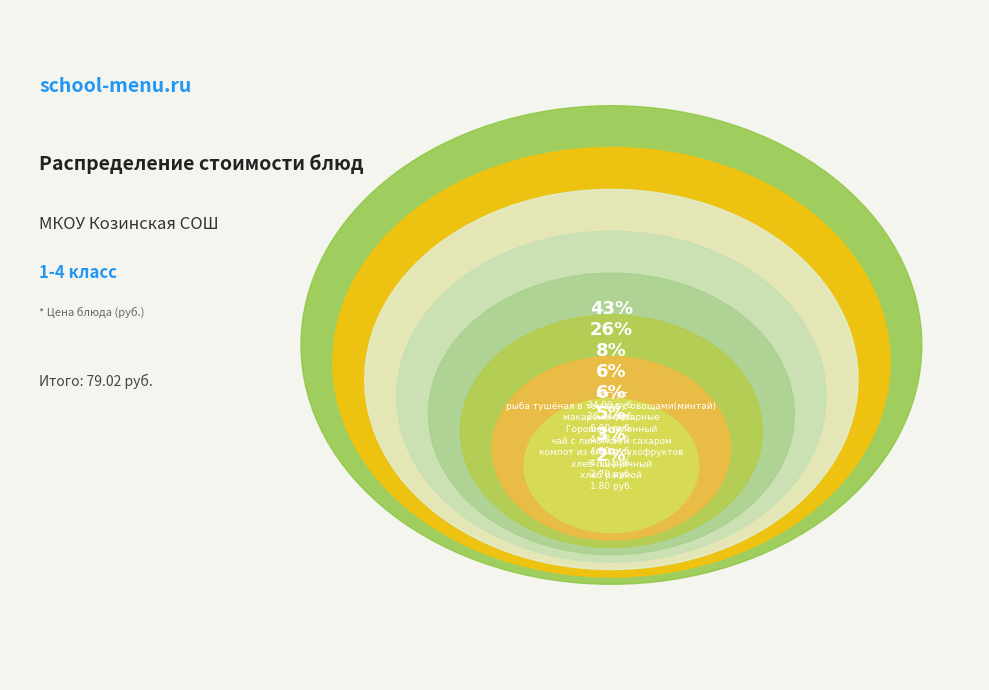

The йогурт slice represents 31% of the pie. True or false?

False